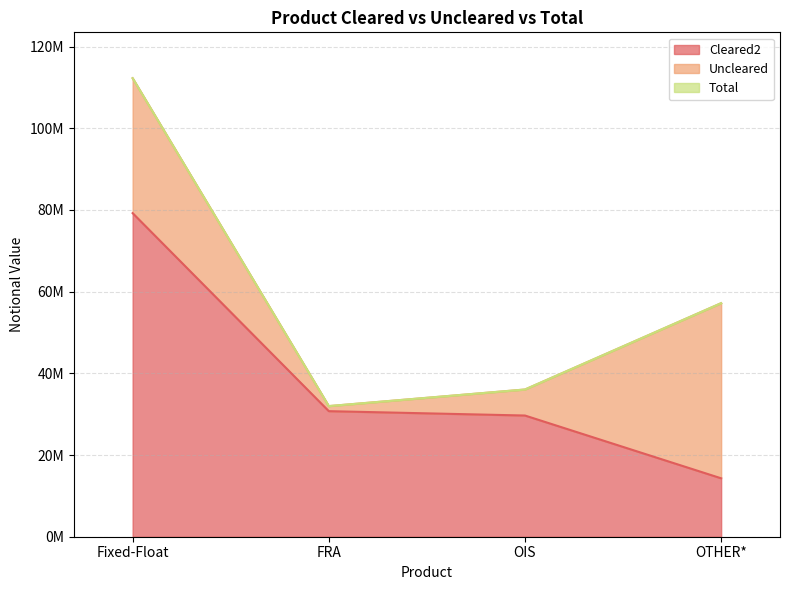

How many data points in Cleared2 are less than 30736268?

2